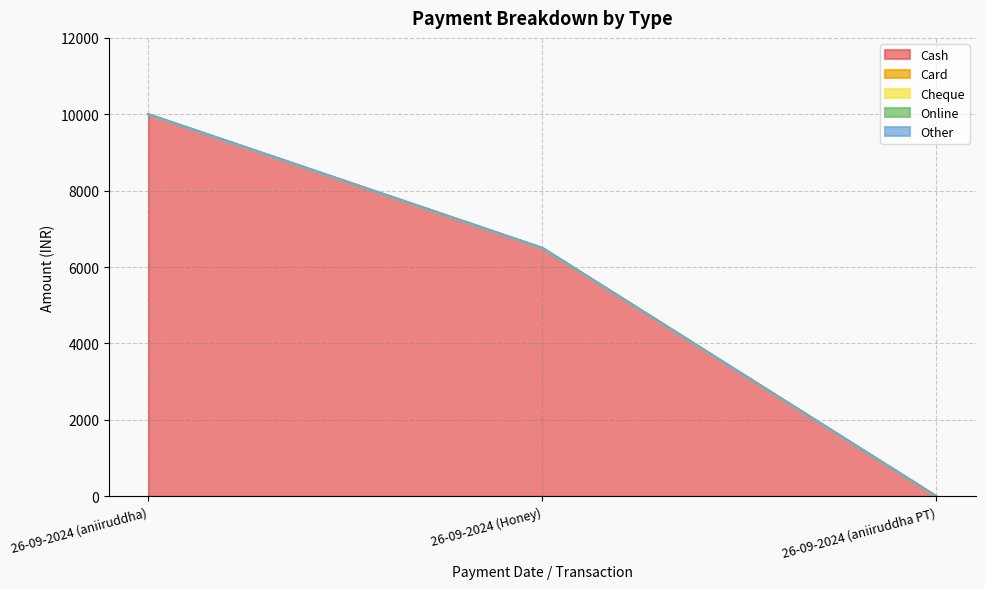

Reading right to left, extract all data points from this chart.

Cash: 26-09-2024 (aniiruddha PT)=0	26-09-2024 (Honey)=6500	26-09-2024 (aniiruddha)=10000
Card: 26-09-2024 (aniiruddha PT)=0	26-09-2024 (Honey)=0	26-09-2024 (aniiruddha)=0
Cheque: 26-09-2024 (aniiruddha PT)=0	26-09-2024 (Honey)=0	26-09-2024 (aniiruddha)=0
Online: 26-09-2024 (aniiruddha PT)=0	26-09-2024 (Honey)=0	26-09-2024 (aniiruddha)=0
Other: 26-09-2024 (aniiruddha PT)=0	26-09-2024 (Honey)=0	26-09-2024 (aniiruddha)=0